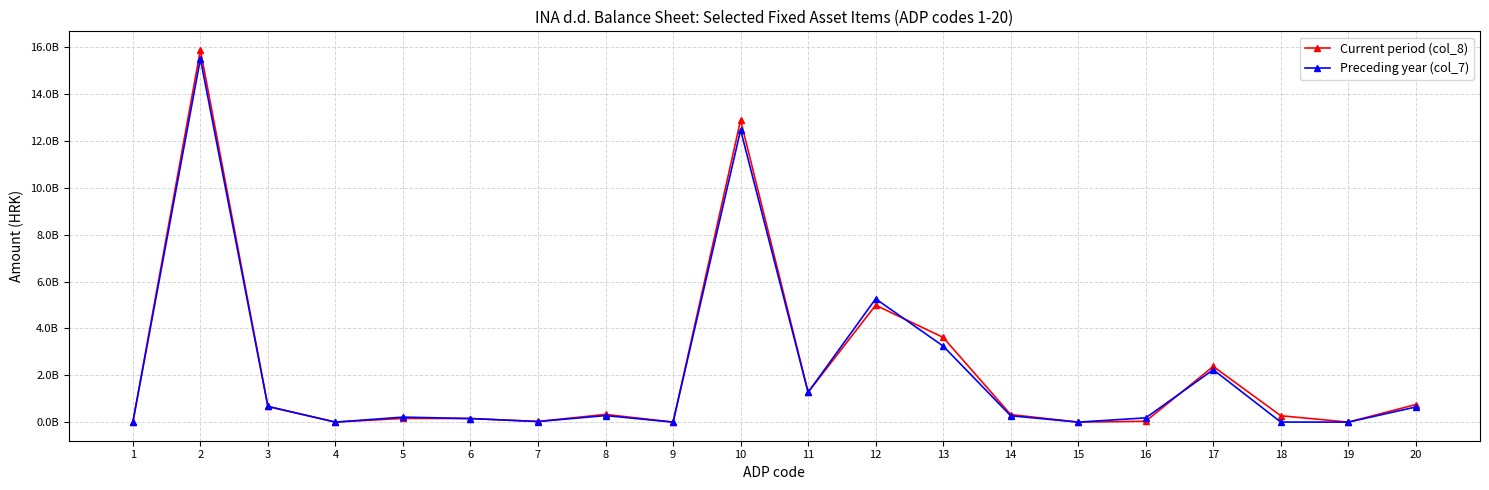

What are all the series names shown in the legend?

Current period (col_8), Preceding year (col_7)